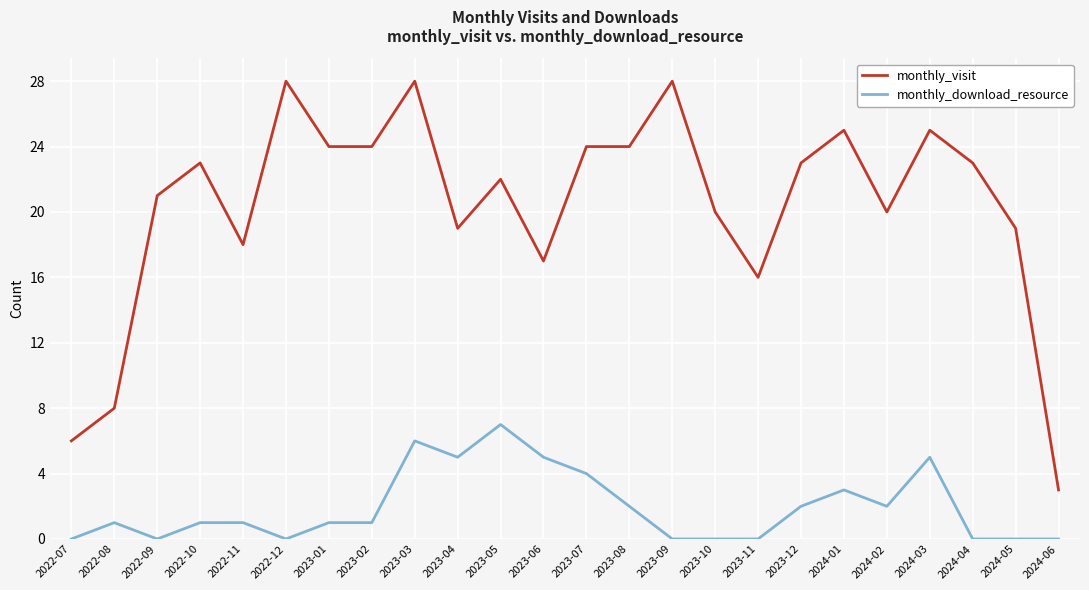

Reading left to right, transcribe all the data shown in this chart.

monthly_visit: 2022-07=6	2022-08=8	2022-09=21	2022-10=23	2022-11=18	2022-12=28	2023-01=24	2023-02=24	2023-03=28	2023-04=19	2023-05=22	2023-06=17	2023-07=24	2023-08=24	2023-09=28	2023-10=20	2023-11=16	2023-12=23	2024-01=25	2024-02=20	2024-03=25	2024-04=23	2024-05=19	2024-06=3
monthly_download_resource: 2022-07=0	2022-08=1	2022-09=0	2022-10=1	2022-11=1	2022-12=0	2023-01=1	2023-02=1	2023-03=6	2023-04=5	2023-05=7	2023-06=5	2023-07=4	2023-08=2	2023-09=0	2023-10=0	2023-11=0	2023-12=2	2024-01=3	2024-02=2	2024-03=5	2024-04=0	2024-05=0	2024-06=0